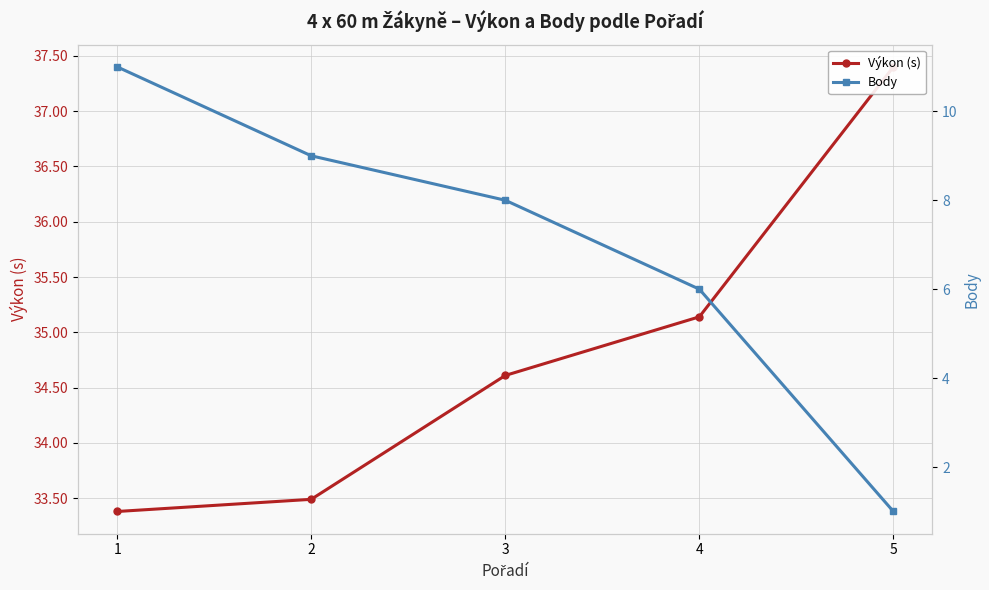

True or false: Body has more than 0 points higher than both neighbors.

False